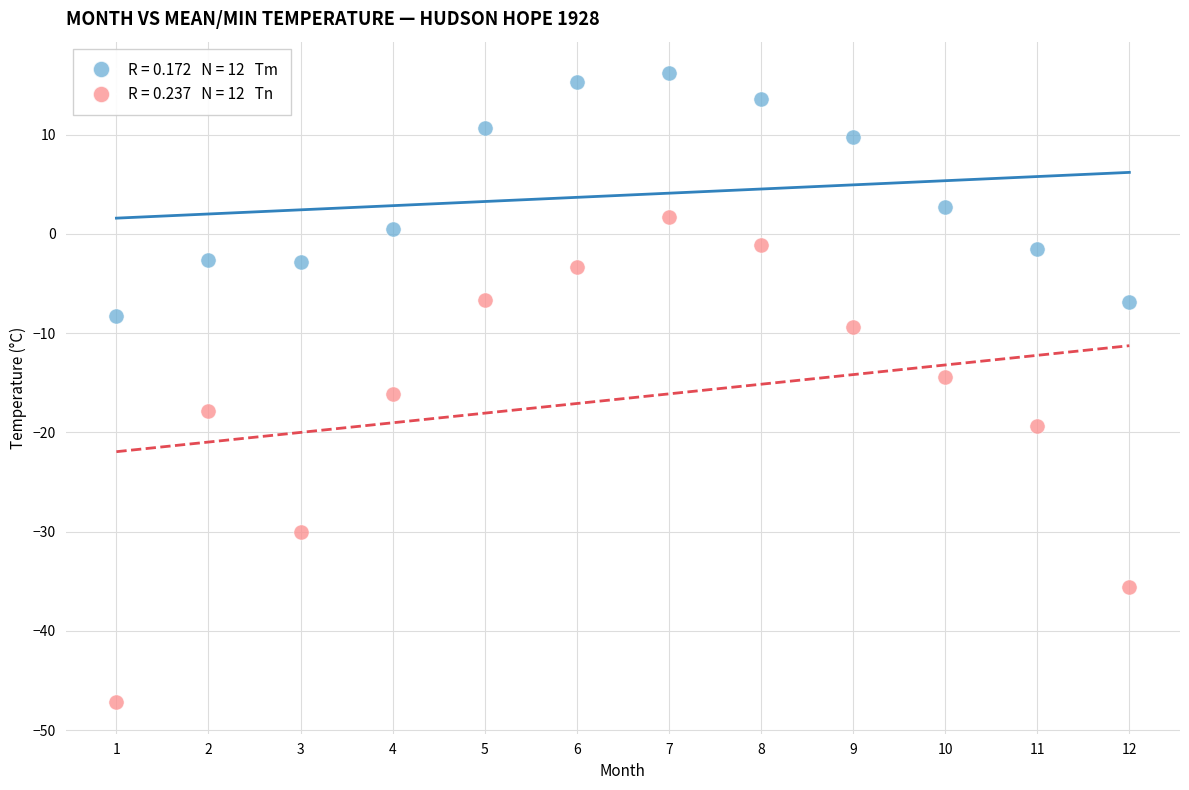

Across all data points, what is the range of Y values (max minus min)?

63.4